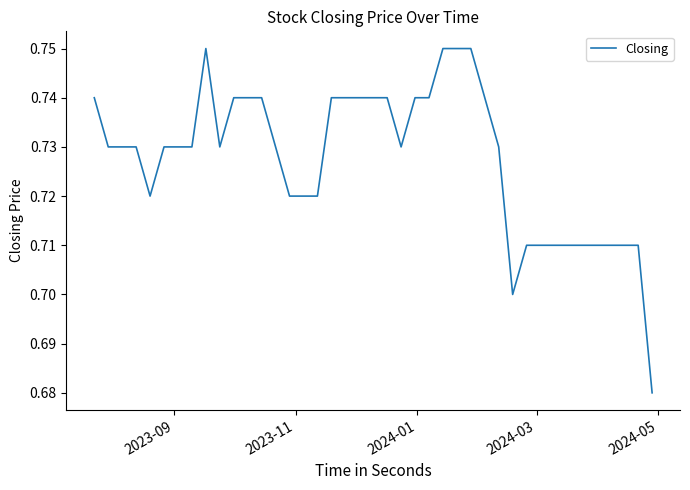

What is the sum of all values?

29.1